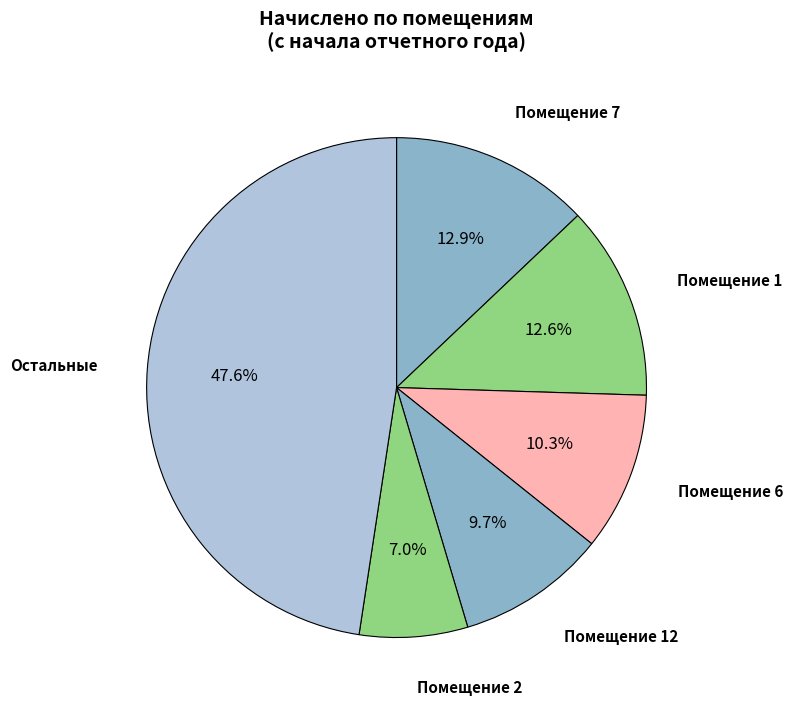

What percentage do Помещение 6 and Помещение 7 together represent?

23.2%